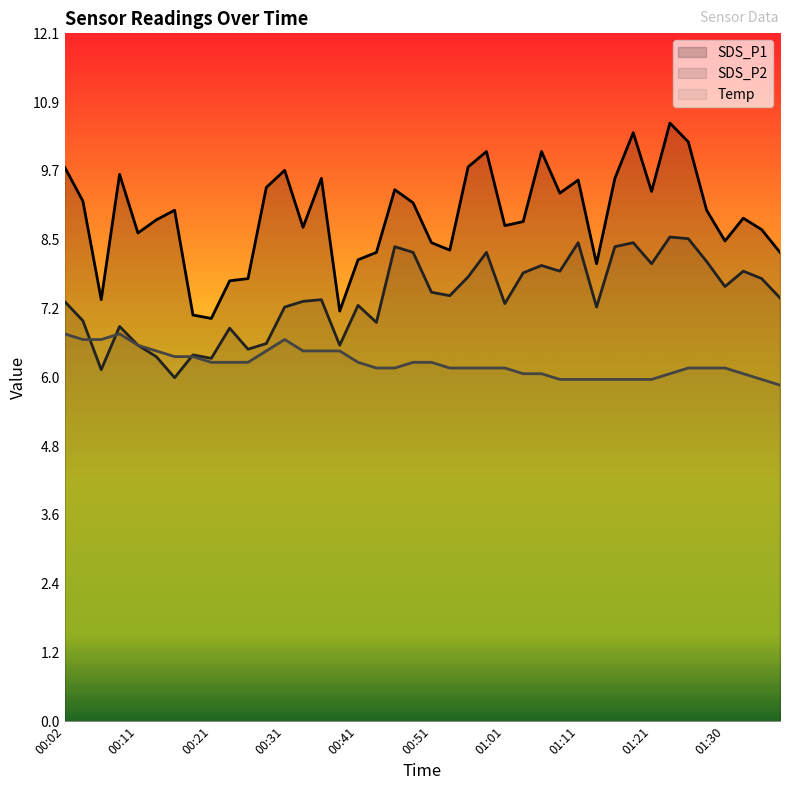

Rank the series by their average value, from highest to lowest.

SDS_P1, SDS_P2, Temp